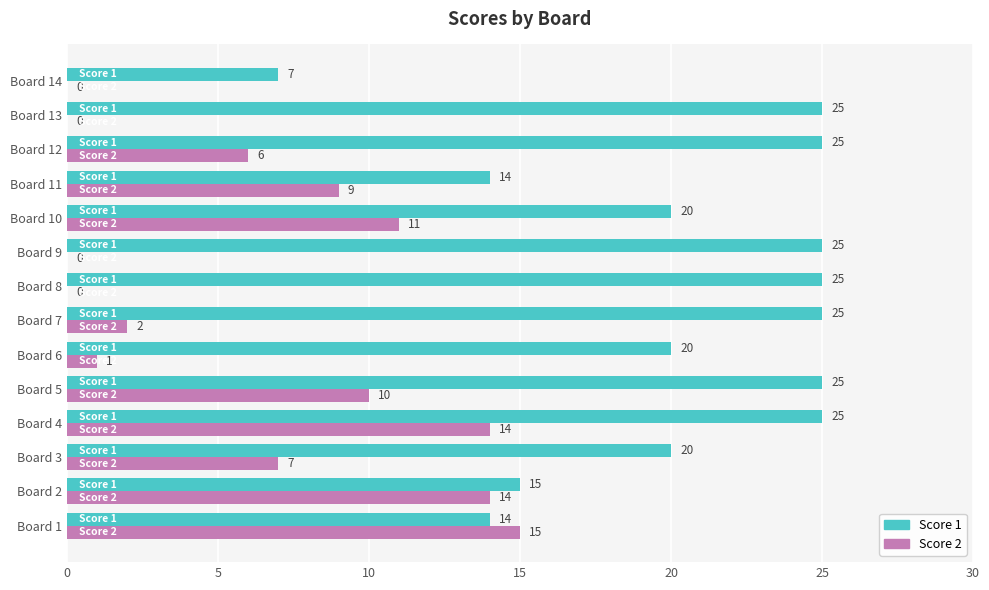

Which series changed the most between Board 8 and Board 10?

Score 2